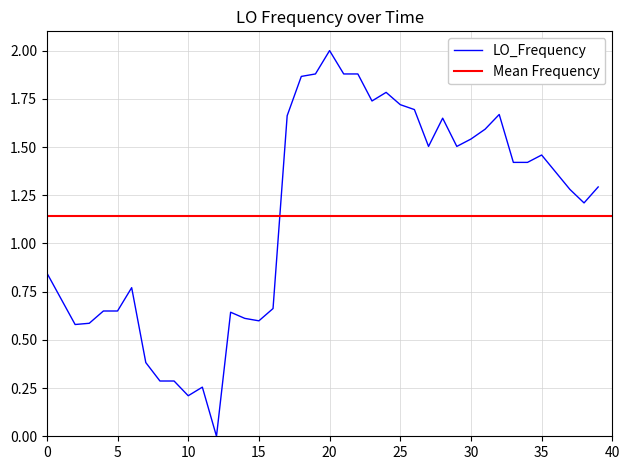

The LO_Frequency series shows 1.7 at 25. True or false?

True